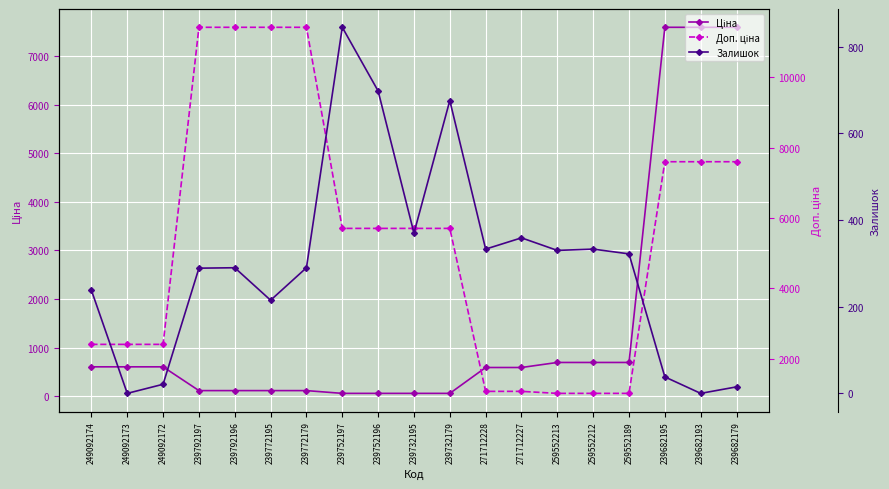

What is the total value across all series at 249092174?

3256.6